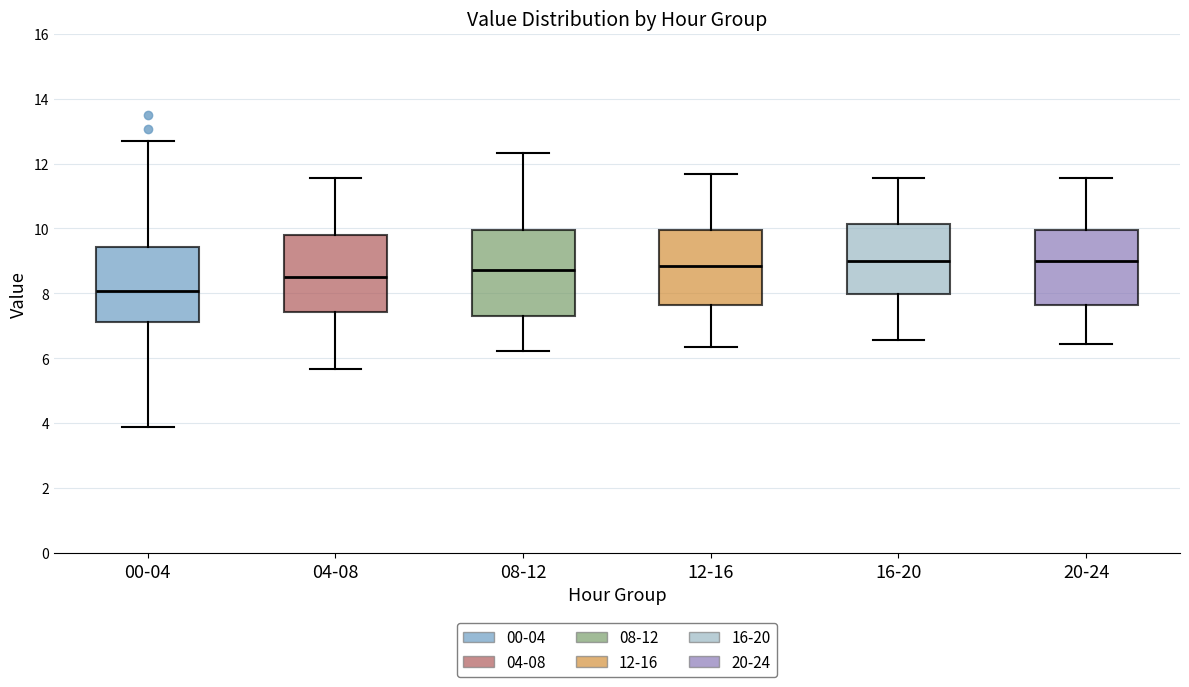

Reading left to right, transcribe this box plot: for each box, give where its median line is, the range the box spans, and where its two whiskers end, as read against the y-axis. The values are not printed on the chart, so give them approximately, as read against the axis.

00-04: median 8.0, box 7.2 to 9.4, whiskers 4.0 to 12.8
04-08: median 8.6, box 7.4 to 9.8, whiskers 5.6 to 11.6
08-12: median 8.8, box 7.4 to 10.0, whiskers 6.2 to 12.4
12-16: median 8.8, box 7.6 to 10.0, whiskers 6.4 to 11.6
16-20: median 9.0, box 8.0 to 10.2, whiskers 6.6 to 11.6
20-24: median 9.0, box 7.6 to 10.0, whiskers 6.4 to 11.6